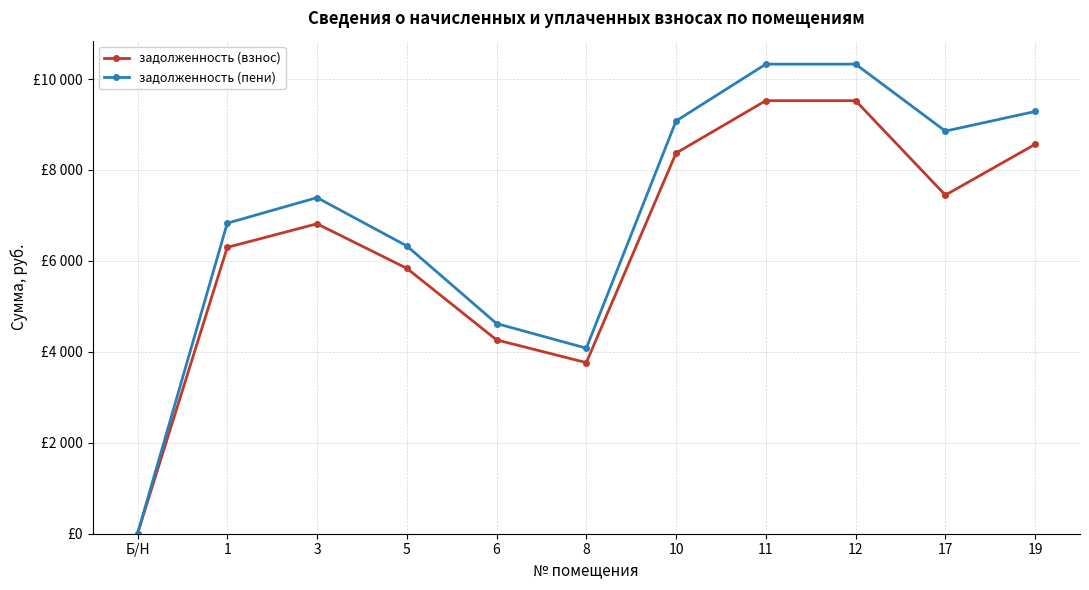

What is the maximum value shown in the chart?

10326.7